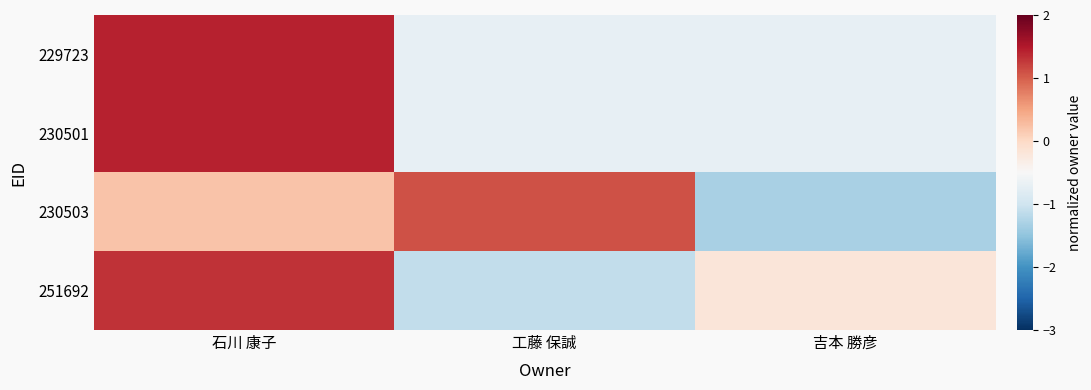

Reading left to right, list all the values displayed in this chart.

229723: 石川 康子=1.4	工藤 保誠=-0.7	吉本 勝彦=-0.7
230501: 石川 康子=1.4	工藤 保誠=-0.7	吉本 勝彦=-0.7
230503: 石川 康子=0.2	工藤 保誠=1.1	吉本 勝彦=-1.3
251692: 石川 康子=1.3	工藤 保誠=-1.1	吉本 勝彦=-0.2